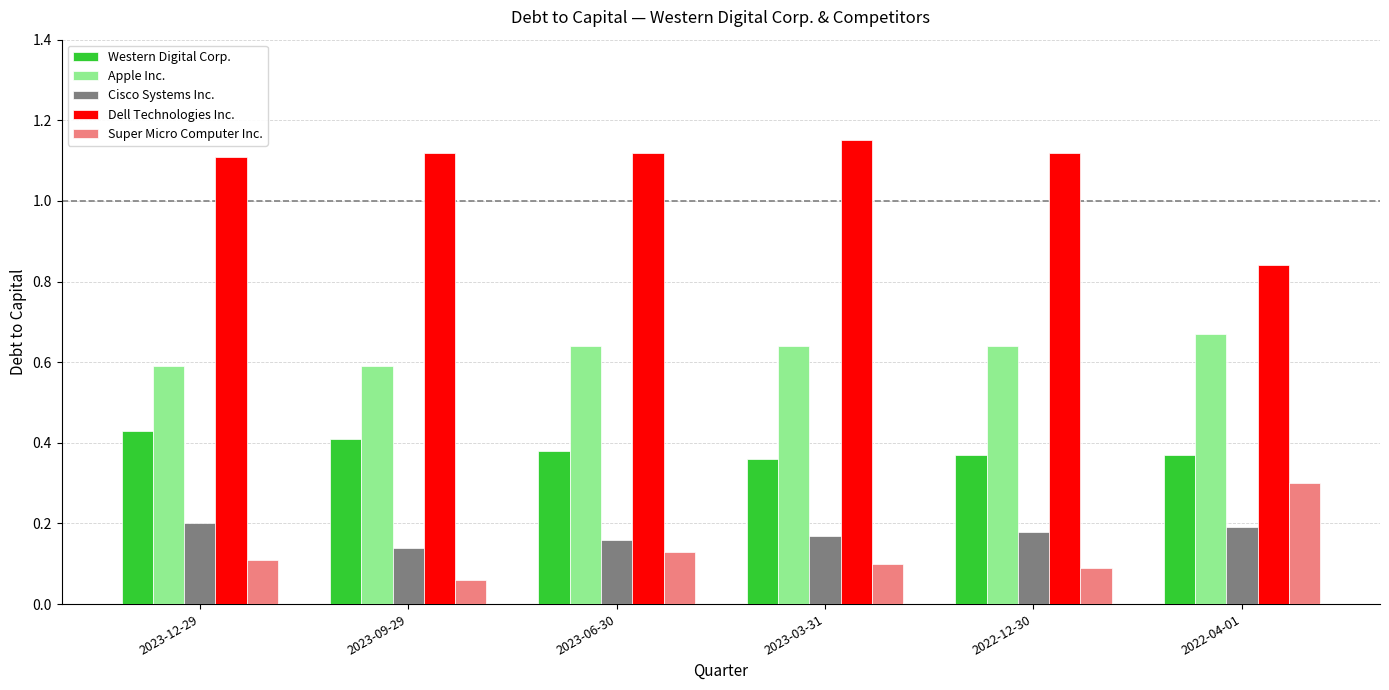

Is the value of Apple Inc. at 2023-09-29 greater than the value of Cisco Systems Inc. at 2022-12-30?

Yes